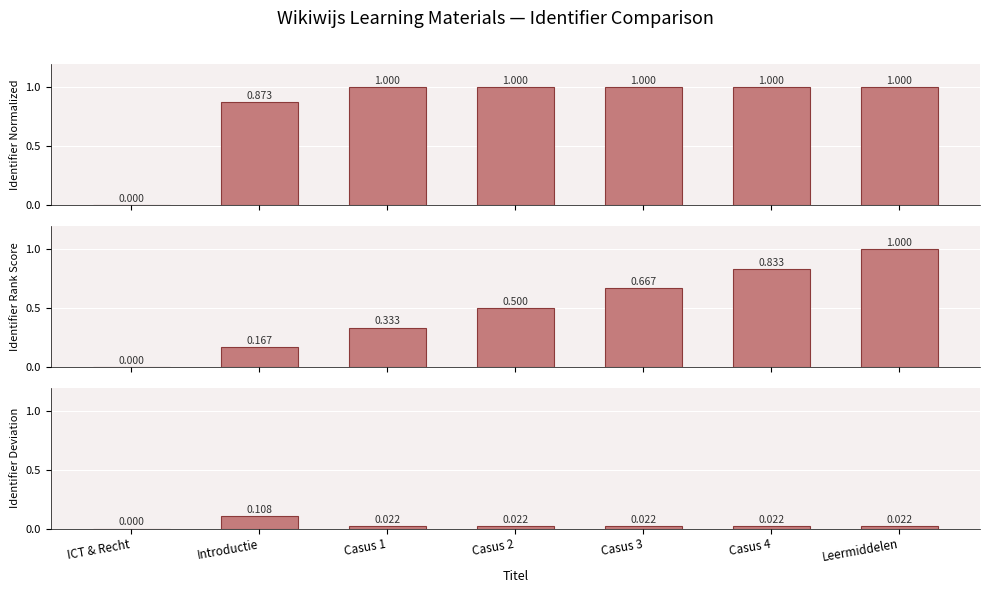

Reading right to left, extract all data points from this chart.

Identifier Normalized: Leermiddelen=1.0	Casus 4=1.0	Casus 3=1.0	Casus 2=1.0	Casus 1=1.0	Introductie=0.9	ICT & Recht=0.0
Identifier Rank Score: Leermiddelen=1.0	Casus 4=0.8	Casus 3=0.7	Casus 2=0.5	Casus 1=0.3	Introductie=0.2	ICT & Recht=0.0
Identifier Deviation: Leermiddelen=0.0	Casus 4=0.0	Casus 3=0.0	Casus 2=0.0	Casus 1=0.0	Introductie=0.1	ICT & Recht=0.0